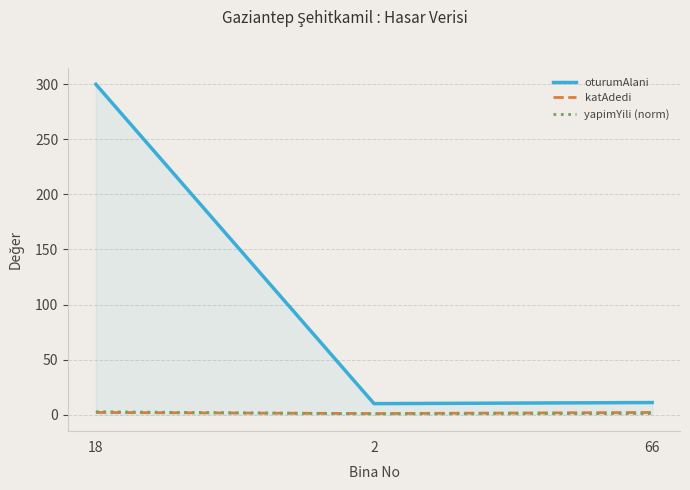

Between 18 and 66, which series saw the biggest shift?

oturumAlani